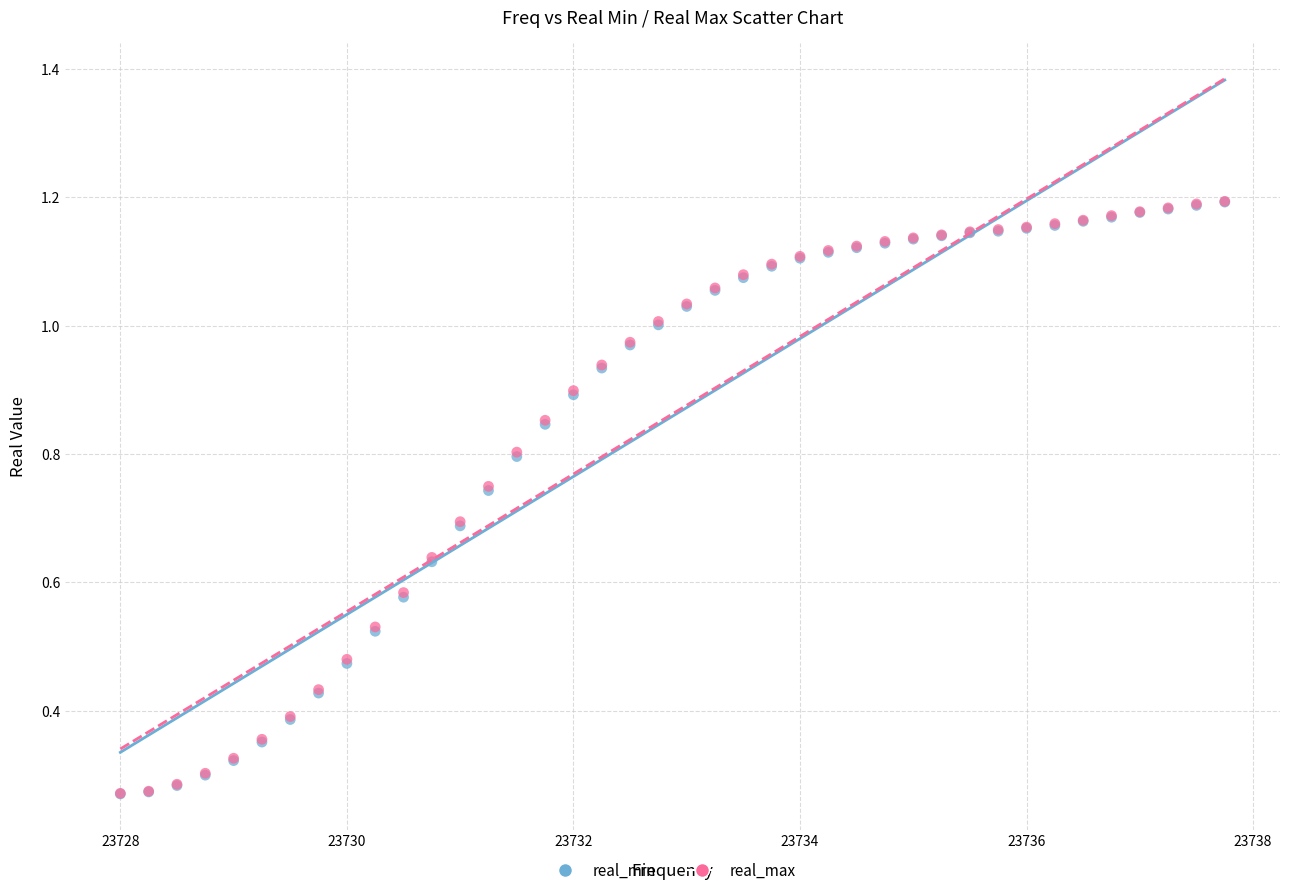

Which series has the largest Y range (max minus min)?

real_max